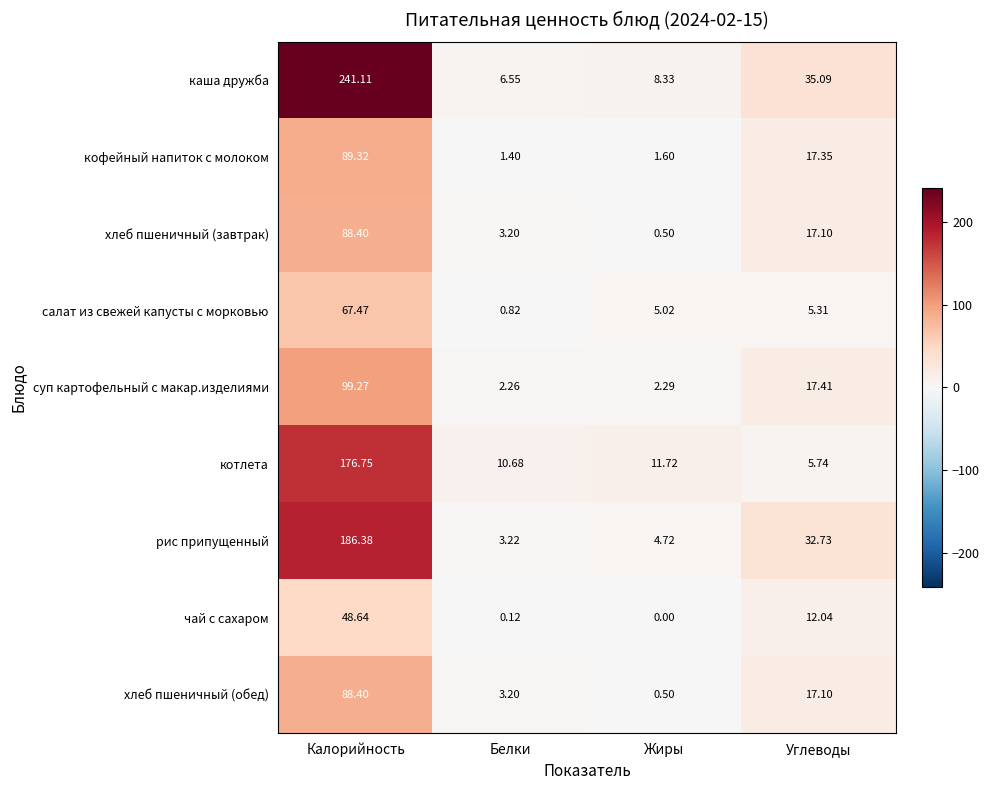

Rank the categories by салат из свежей капусты с морковью value from lowest to highest.

Белки, Жиры, Углеводы, Калорийность